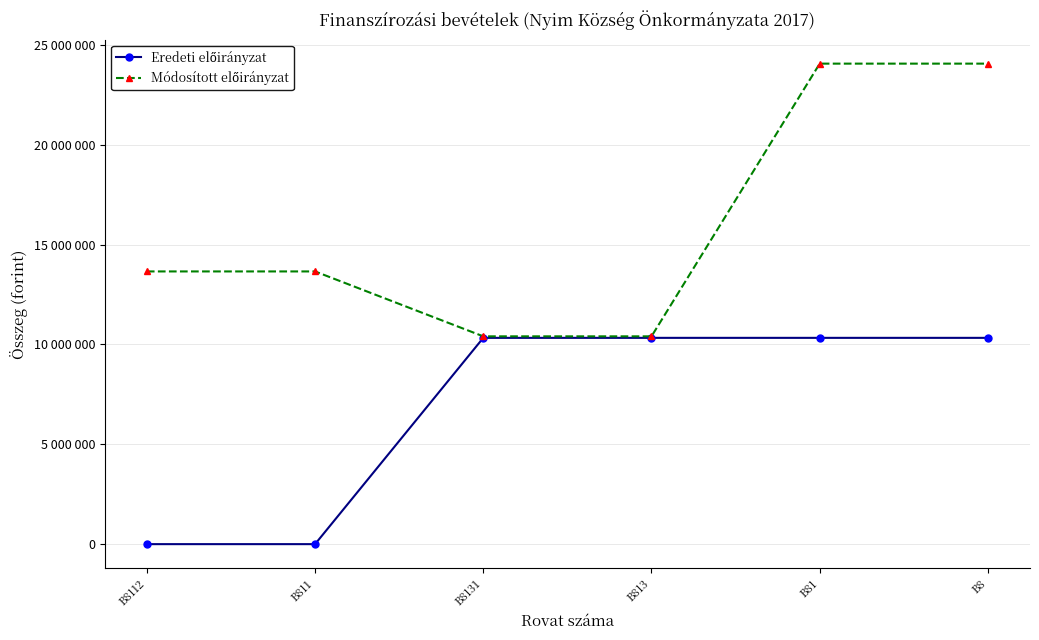

At which category does the chart reach its peak across all series?

B81